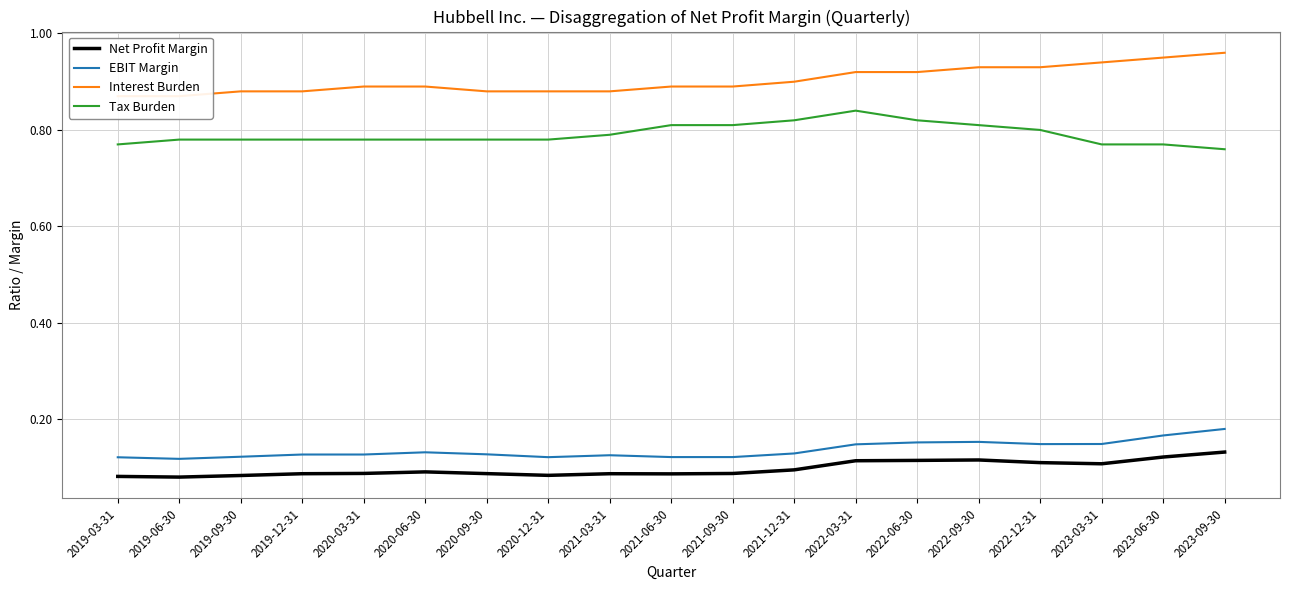

True or false: Tax Burden and EBIT Margin cross at least once.

False